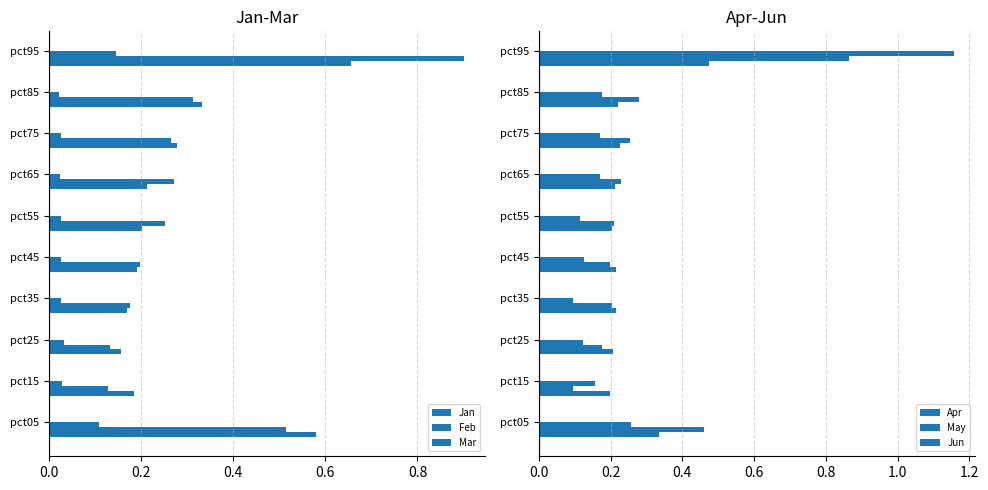

List the series in order of their peak value, lowest first.

Mar, Apr, Jan, May, Feb, Jun